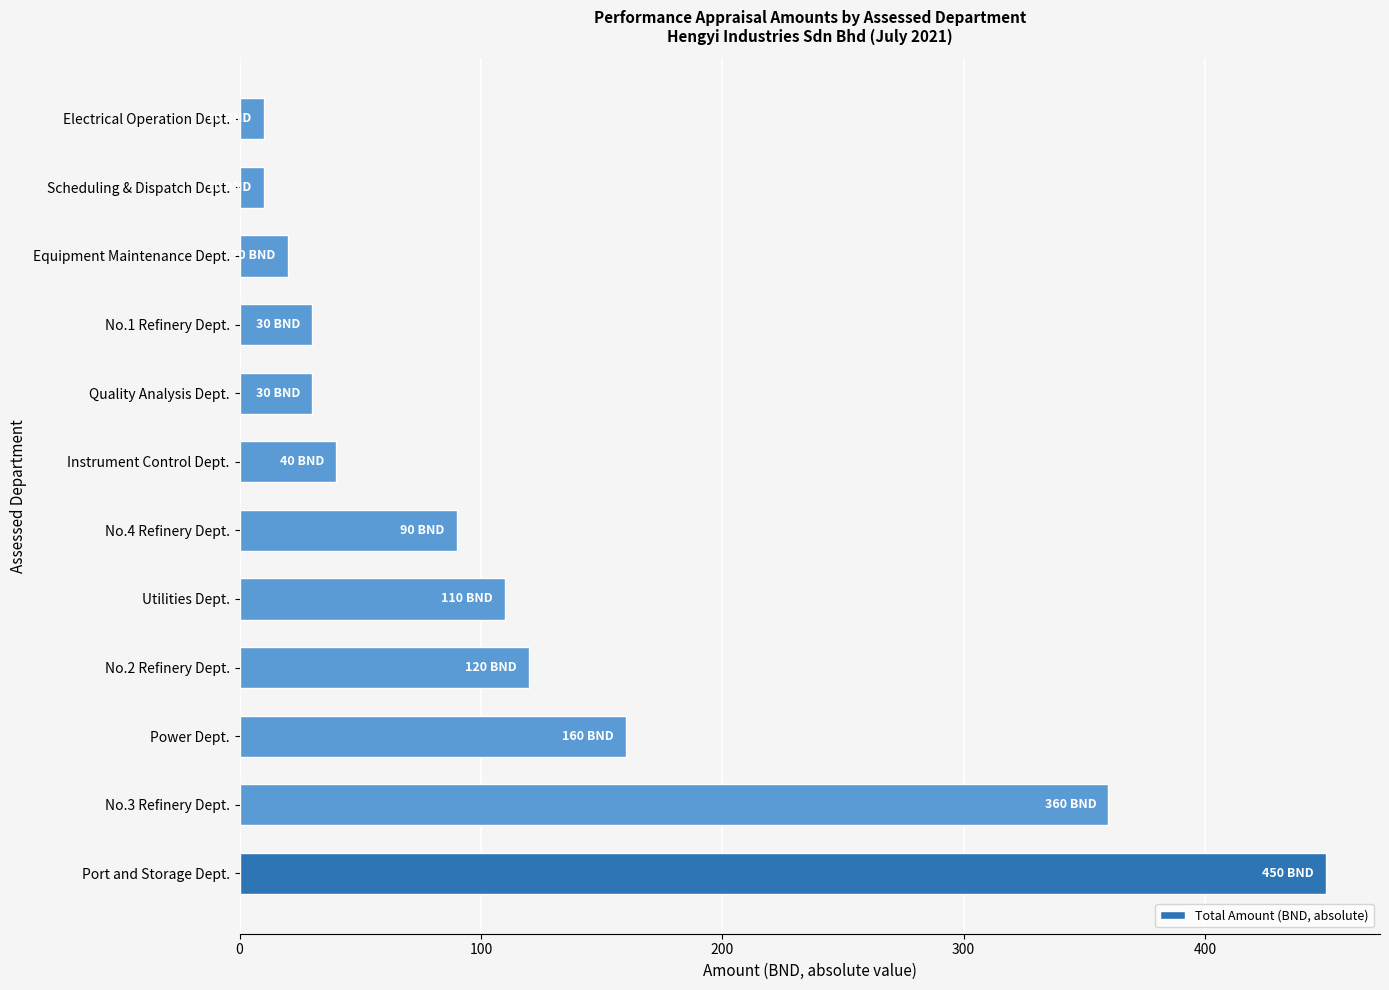

What is the difference between the maximum and second lowest values?

440